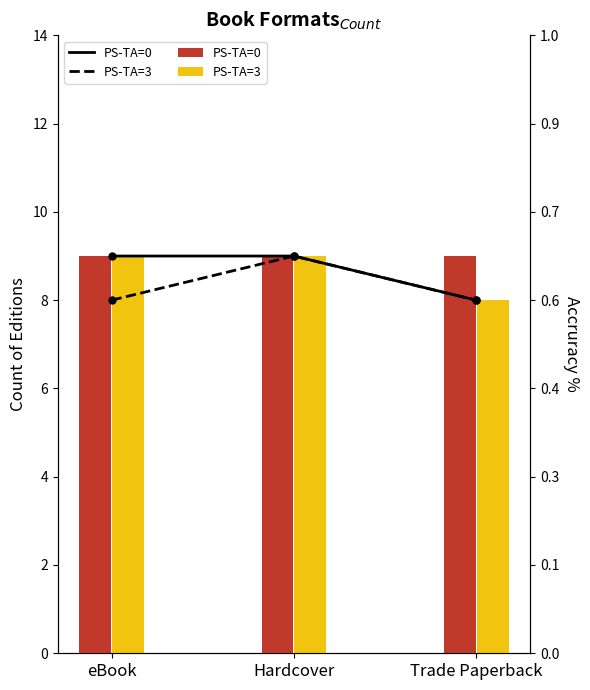

How many PS-TA=0 values are between 8 and 9?

3